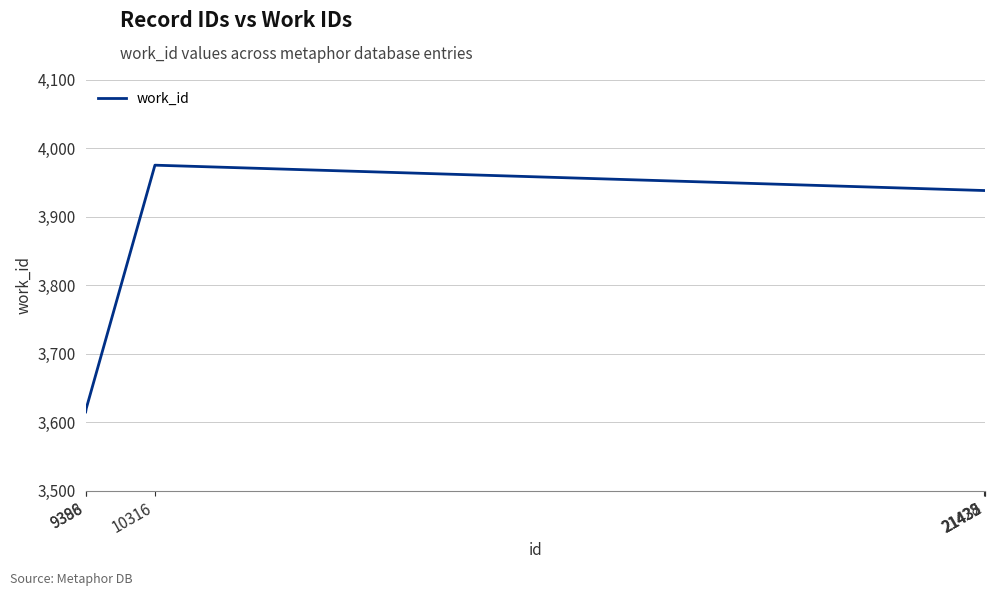

What is the sum of all values?

23024